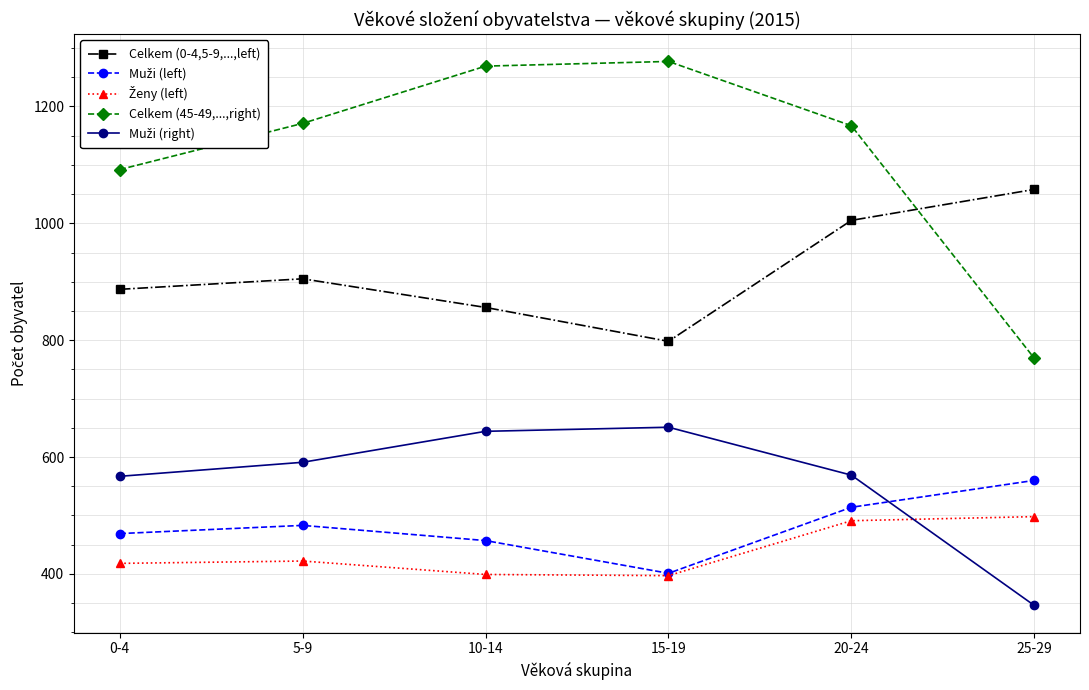

Which series has the largest total across all categories?

Celkem (45-49,...,right)